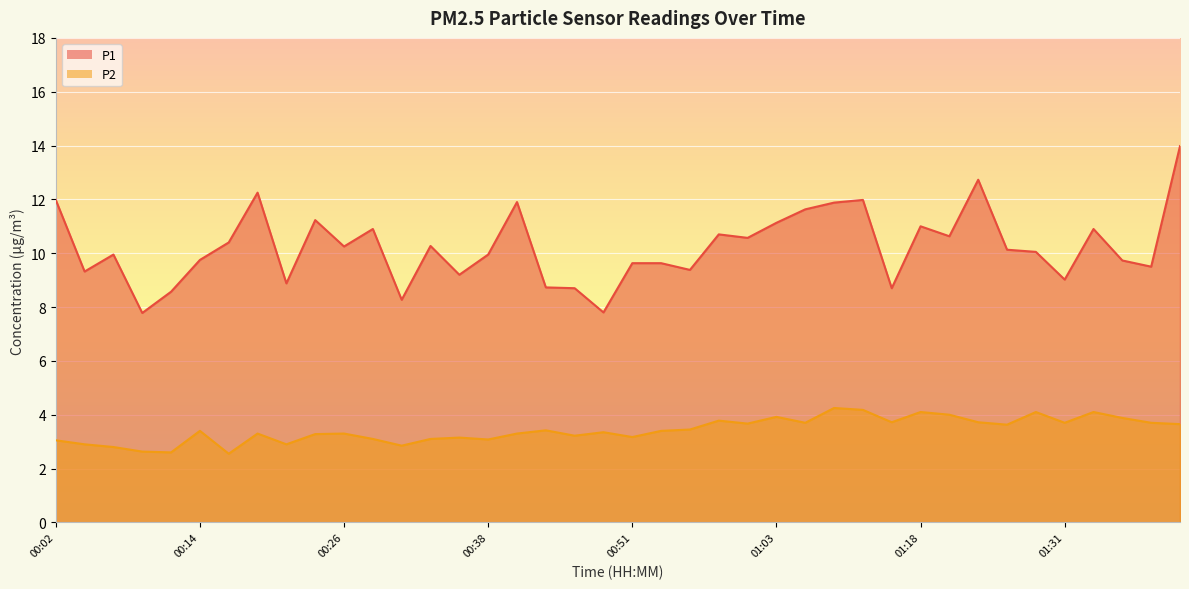

The value of P2 at 01:10 is 4.2. True or false?

True